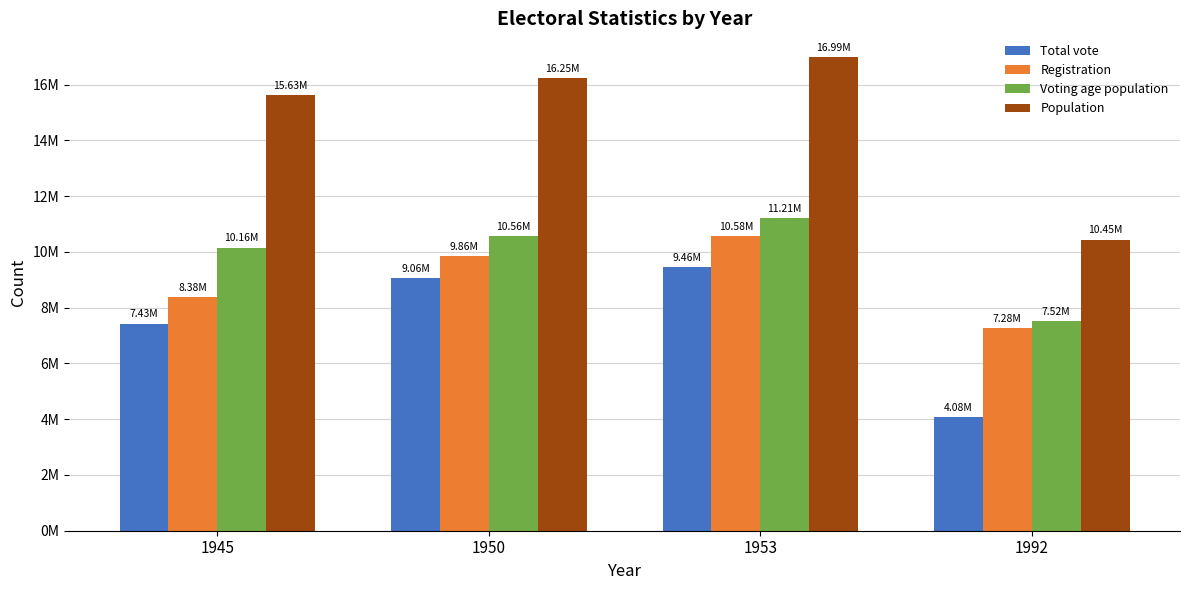

What are all the series names shown in the legend?

Total vote, Registration, Voting age population, Population